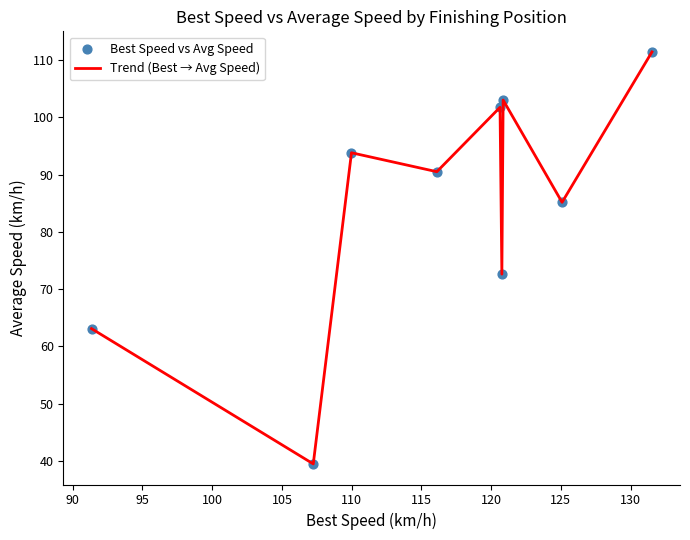

What is the maximum value shown in the chart?

111.4